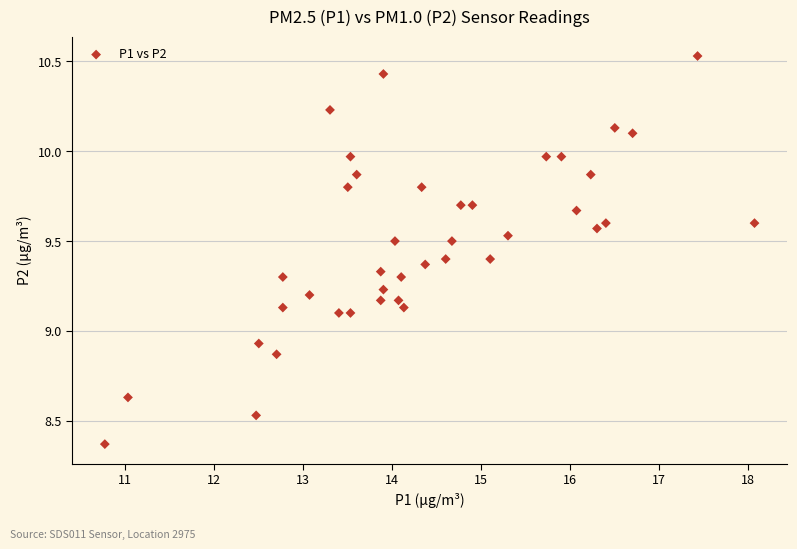

What is the range of Y values (max minus min)?

2.2